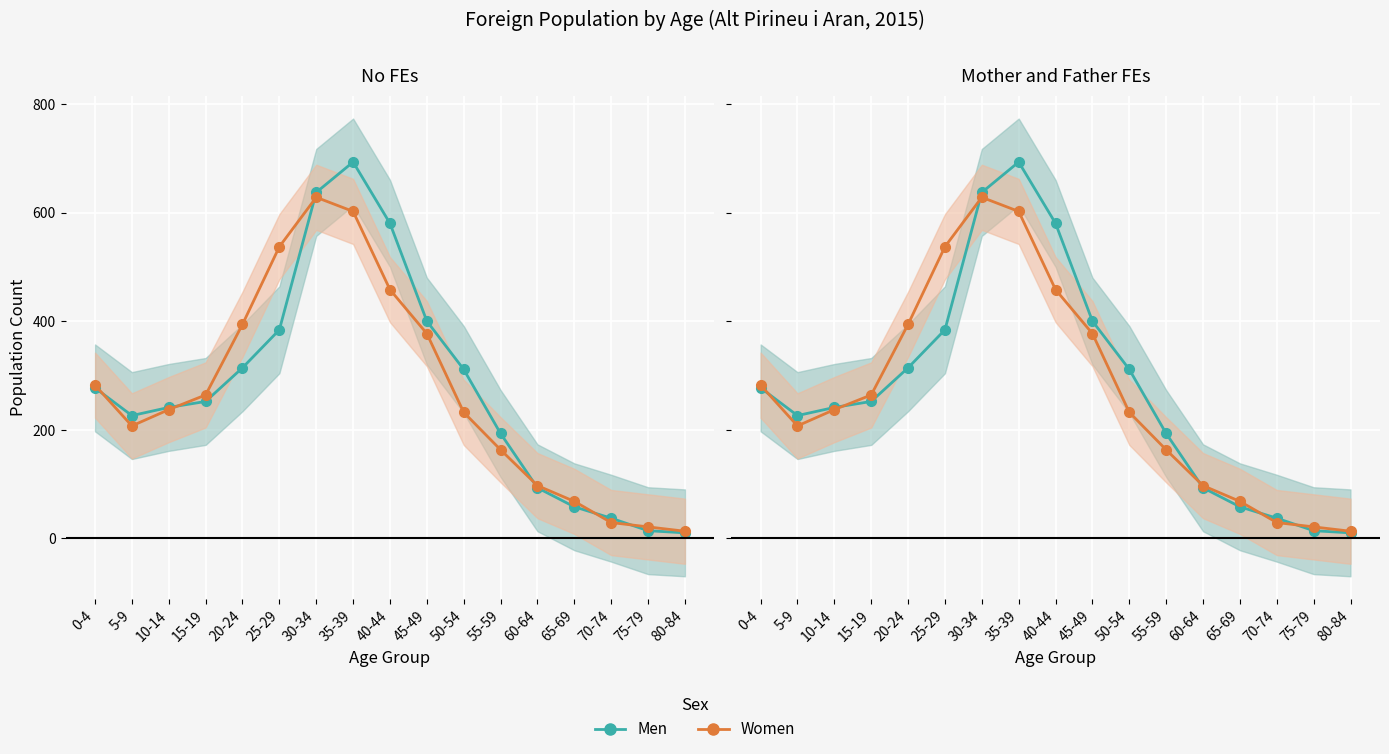

At 65-69, list the series in order from smallest to largest.

Men, Women